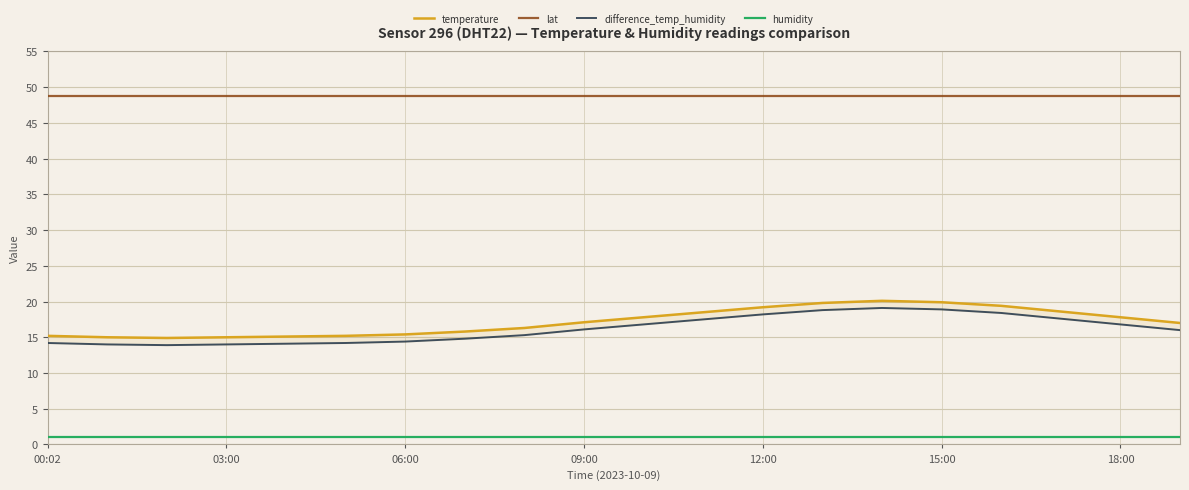

What is the average value of the lat series?

48.8